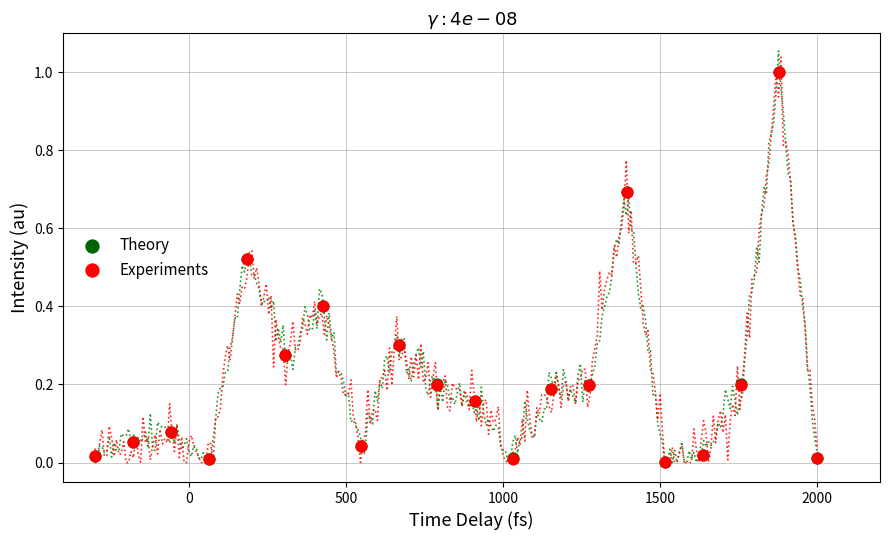

Which series has the largest Y range (max minus min)?

Experiments